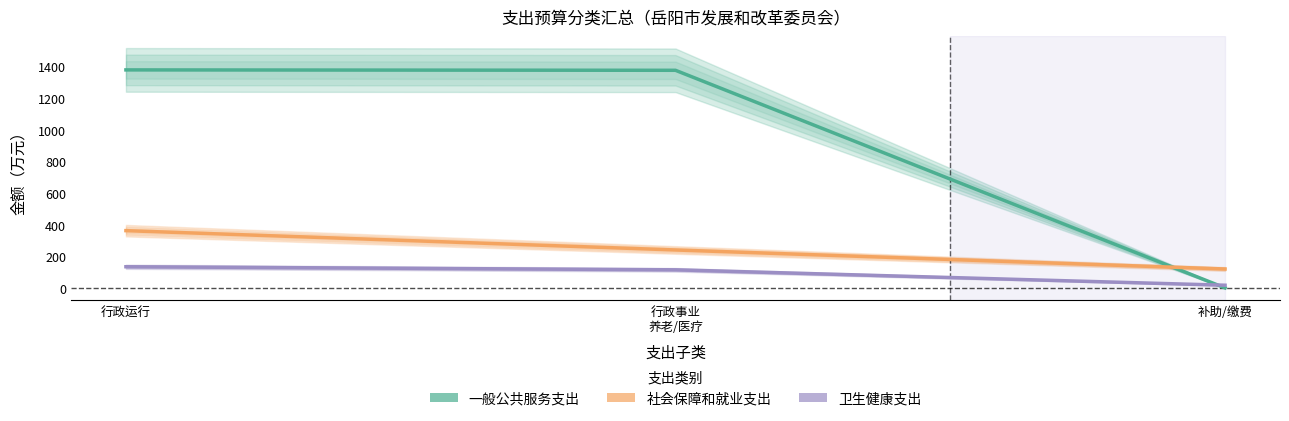

What is the sum of the 一般公共服务支出 values at 行政运行 and 行政事业
养老/医疗?

2753.5